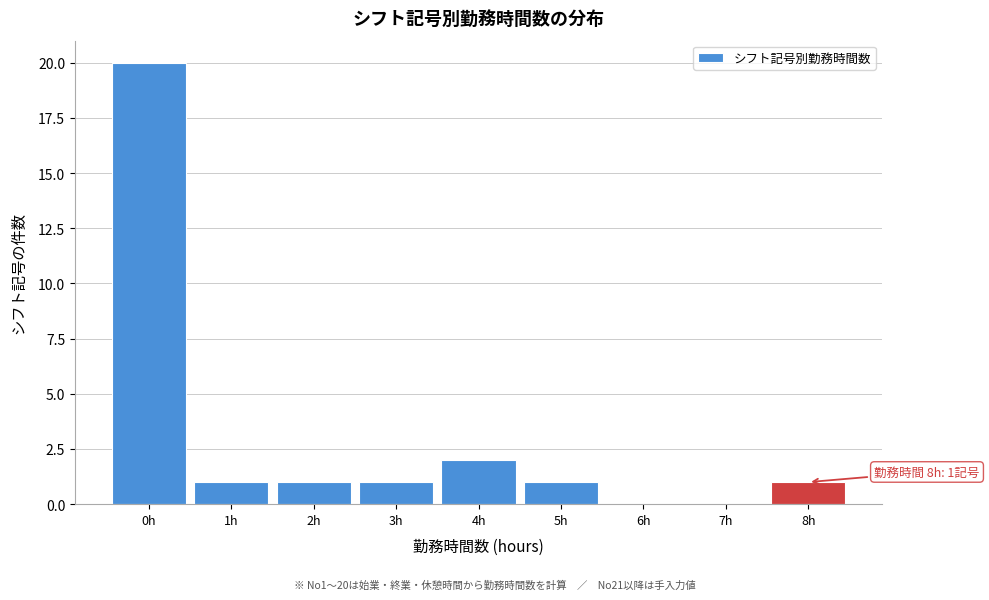

Which range on the x-axis has the tallest bar?

-0.5 to 0.5